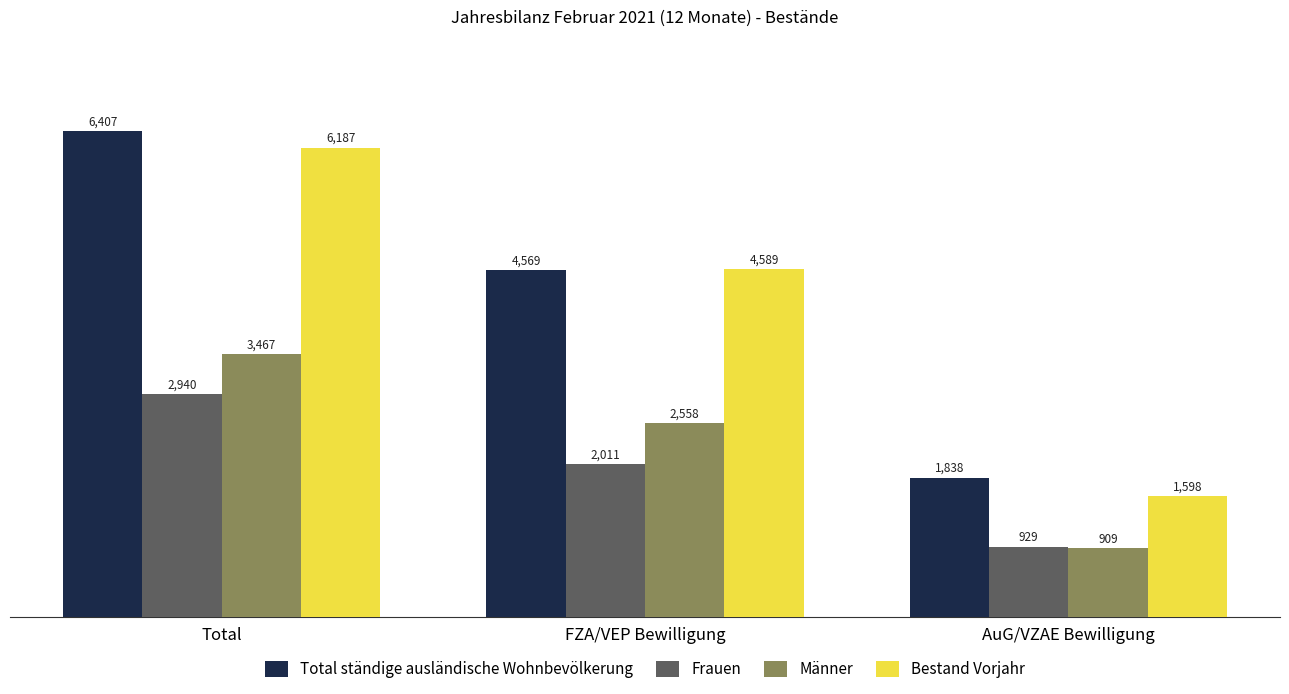

What is the minimum value for Total ständige ausländische Wohnbevölkerung?

1838